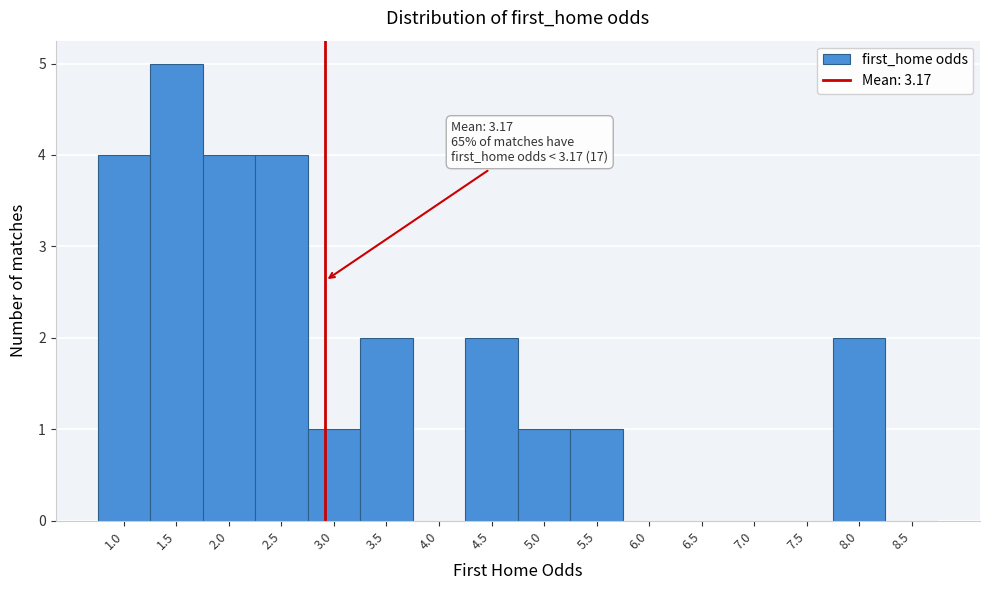

Reading right to left, list all the values displayed in this chart.

8.5=0	8.0=2	7.5=0	7.0=0	6.5=0	6.0=0	5.5=1	5.0=1	4.5=2	4.0=0	3.5=2	3.0=1	2.5=4	2.0=4	1.5=5	1.0=4